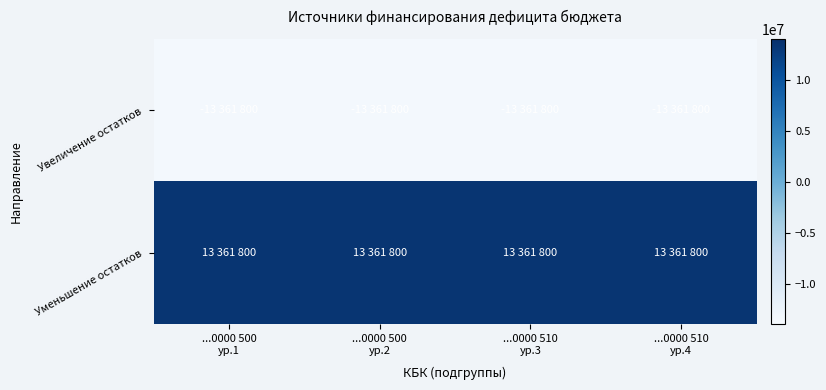

Between ...0000 510
ур.3 and ...0000 500
ур.2, which is larger?

...0000 510
ур.3